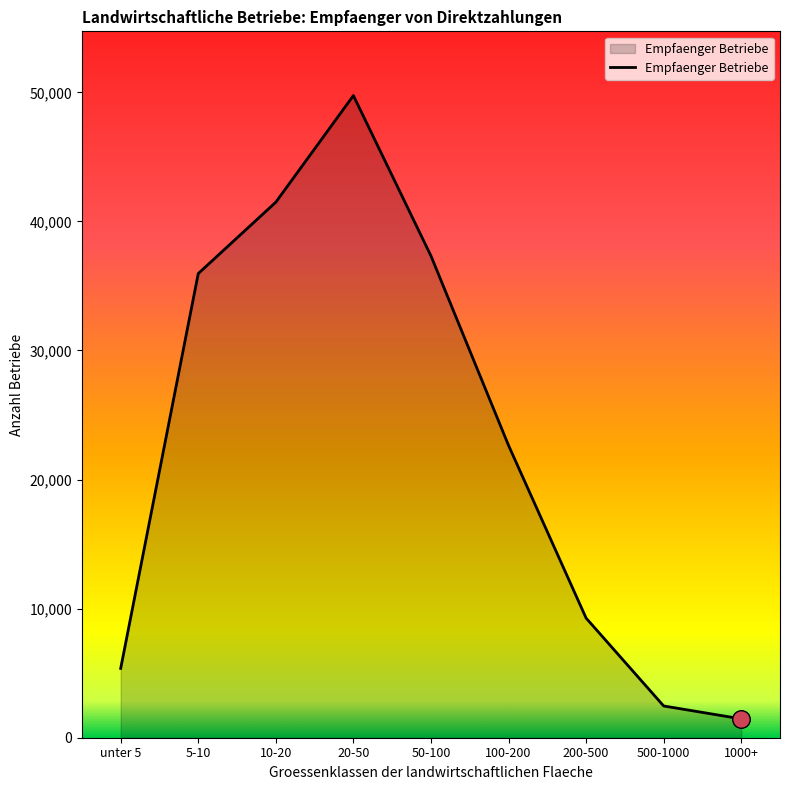

What is the ratio of the value at 10-20 to the value at 50-100?

1.1